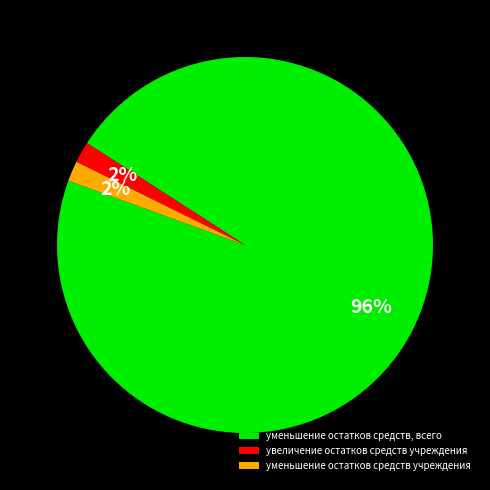

To the nearest percent, what percentage of the pie is уменьшение остатков средств, всего?

96%